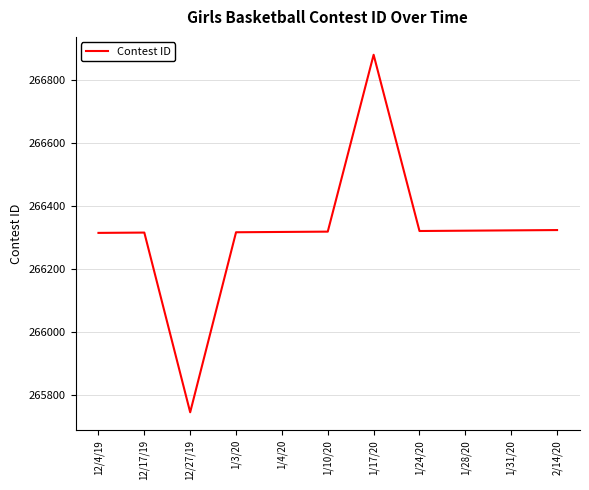

The value at 1/4/20 is 266317. True or false?

True